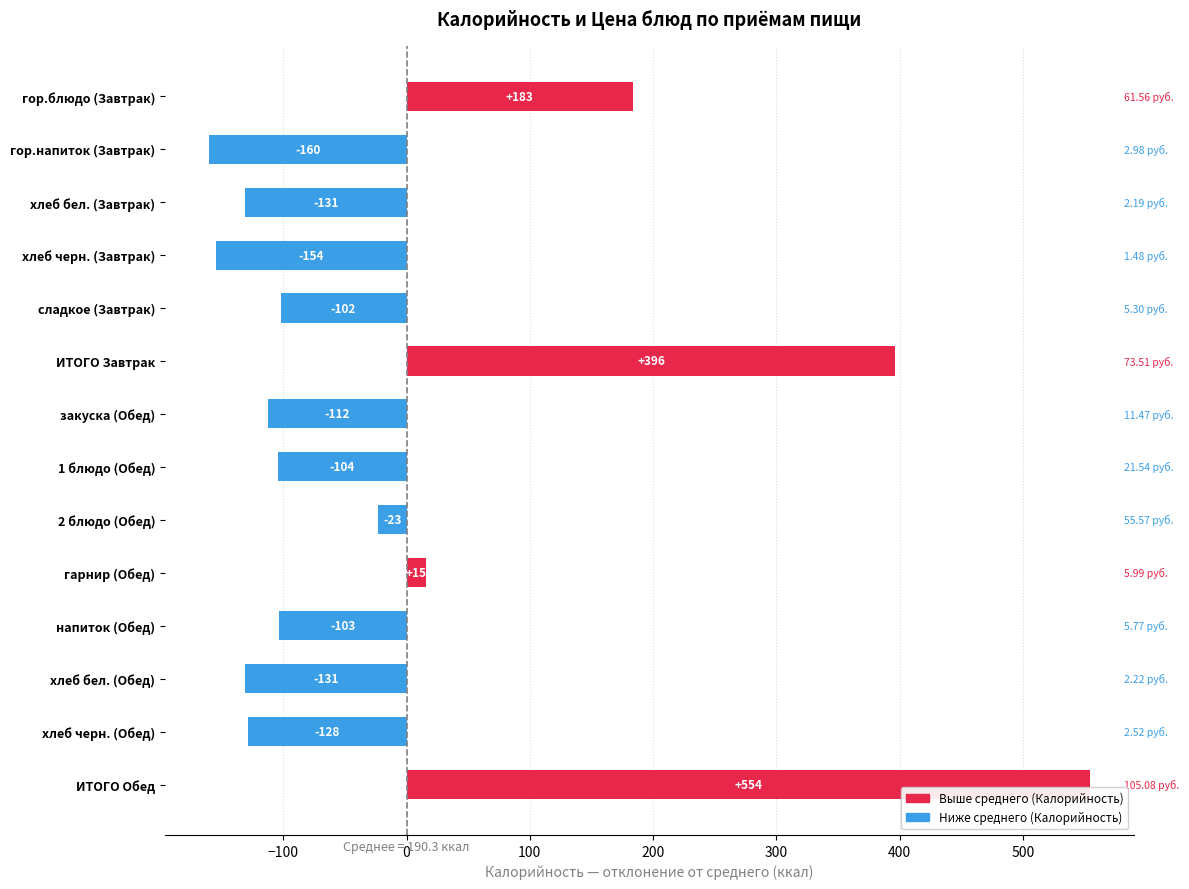

Between хлеб черн. (Обед) and ИТОГО Обед, which is larger?

ИТОГО Обед